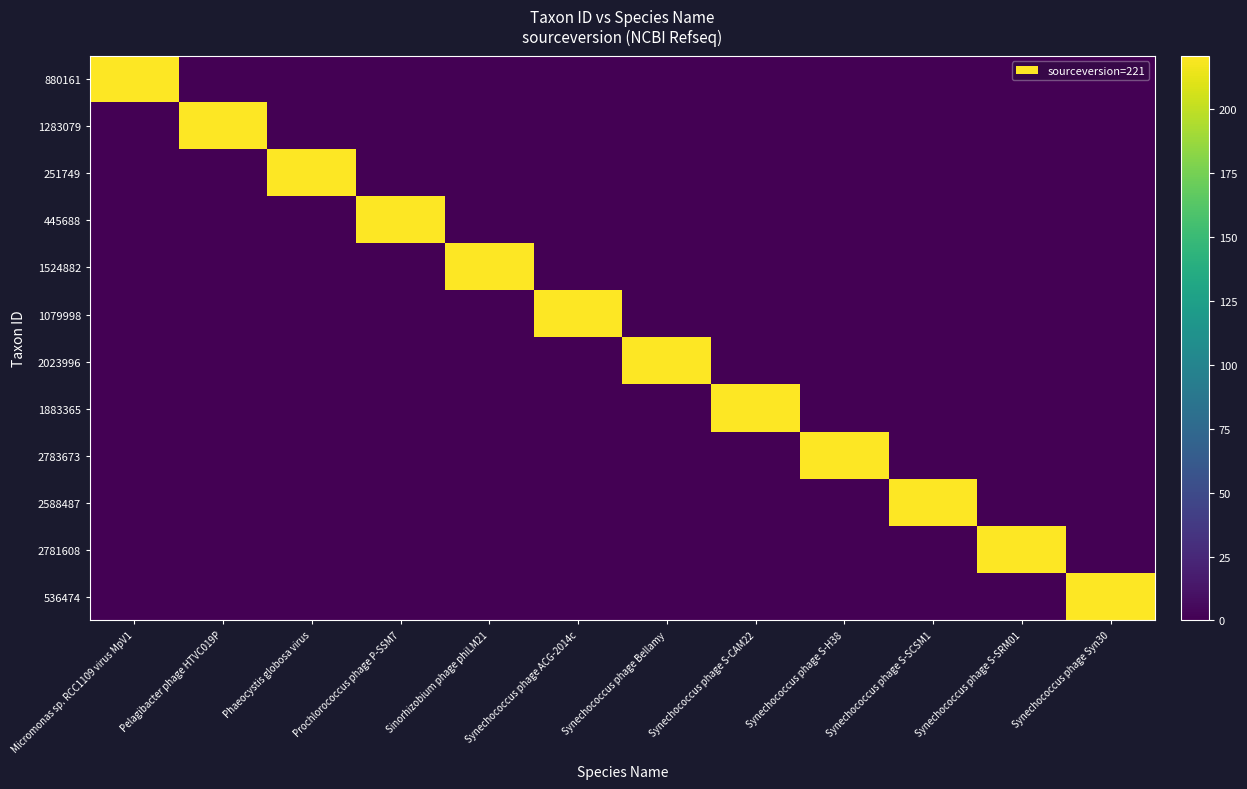

Reading left to right, transcribe all the data shown in this chart.

880161: Micromonas sp. RCC1109 virus MpV1=221	Pelagibacter phage HTVC019P=0	Phaeocystis globosa virus=0	Prochlorococcus phage P-SSM7=0	Sinorhizobium phage phiLM21=0	Synechococcus phage ACG-2014c=0	Synechococcus phage Bellamy=0	Synechococcus phage S-CAM22=0	Synechococcus phage S-H38=0	Synechococcus phage S-SCSM1=0	Synechococcus phage S-SRM01=0	Synechococcus phage Syn30=0
1283079: Micromonas sp. RCC1109 virus MpV1=0	Pelagibacter phage HTVC019P=221	Phaeocystis globosa virus=0	Prochlorococcus phage P-SSM7=0	Sinorhizobium phage phiLM21=0	Synechococcus phage ACG-2014c=0	Synechococcus phage Bellamy=0	Synechococcus phage S-CAM22=0	Synechococcus phage S-H38=0	Synechococcus phage S-SCSM1=0	Synechococcus phage S-SRM01=0	Synechococcus phage Syn30=0
251749: Micromonas sp. RCC1109 virus MpV1=0	Pelagibacter phage HTVC019P=0	Phaeocystis globosa virus=221	Prochlorococcus phage P-SSM7=0	Sinorhizobium phage phiLM21=0	Synechococcus phage ACG-2014c=0	Synechococcus phage Bellamy=0	Synechococcus phage S-CAM22=0	Synechococcus phage S-H38=0	Synechococcus phage S-SCSM1=0	Synechococcus phage S-SRM01=0	Synechococcus phage Syn30=0
445688: Micromonas sp. RCC1109 virus MpV1=0	Pelagibacter phage HTVC019P=0	Phaeocystis globosa virus=0	Prochlorococcus phage P-SSM7=221	Sinorhizobium phage phiLM21=0	Synechococcus phage ACG-2014c=0	Synechococcus phage Bellamy=0	Synechococcus phage S-CAM22=0	Synechococcus phage S-H38=0	Synechococcus phage S-SCSM1=0	Synechococcus phage S-SRM01=0	Synechococcus phage Syn30=0
1524882: Micromonas sp. RCC1109 virus MpV1=0	Pelagibacter phage HTVC019P=0	Phaeocystis globosa virus=0	Prochlorococcus phage P-SSM7=0	Sinorhizobium phage phiLM21=221	Synechococcus phage ACG-2014c=0	Synechococcus phage Bellamy=0	Synechococcus phage S-CAM22=0	Synechococcus phage S-H38=0	Synechococcus phage S-SCSM1=0	Synechococcus phage S-SRM01=0	Synechococcus phage Syn30=0
1079998: Micromonas sp. RCC1109 virus MpV1=0	Pelagibacter phage HTVC019P=0	Phaeocystis globosa virus=0	Prochlorococcus phage P-SSM7=0	Sinorhizobium phage phiLM21=0	Synechococcus phage ACG-2014c=221	Synechococcus phage Bellamy=0	Synechococcus phage S-CAM22=0	Synechococcus phage S-H38=0	Synechococcus phage S-SCSM1=0	Synechococcus phage S-SRM01=0	Synechococcus phage Syn30=0
2023996: Micromonas sp. RCC1109 virus MpV1=0	Pelagibacter phage HTVC019P=0	Phaeocystis globosa virus=0	Prochlorococcus phage P-SSM7=0	Sinorhizobium phage phiLM21=0	Synechococcus phage ACG-2014c=0	Synechococcus phage Bellamy=221	Synechococcus phage S-CAM22=0	Synechococcus phage S-H38=0	Synechococcus phage S-SCSM1=0	Synechococcus phage S-SRM01=0	Synechococcus phage Syn30=0
1883365: Micromonas sp. RCC1109 virus MpV1=0	Pelagibacter phage HTVC019P=0	Phaeocystis globosa virus=0	Prochlorococcus phage P-SSM7=0	Sinorhizobium phage phiLM21=0	Synechococcus phage ACG-2014c=0	Synechococcus phage Bellamy=0	Synechococcus phage S-CAM22=221	Synechococcus phage S-H38=0	Synechococcus phage S-SCSM1=0	Synechococcus phage S-SRM01=0	Synechococcus phage Syn30=0
2783673: Micromonas sp. RCC1109 virus MpV1=0	Pelagibacter phage HTVC019P=0	Phaeocystis globosa virus=0	Prochlorococcus phage P-SSM7=0	Sinorhizobium phage phiLM21=0	Synechococcus phage ACG-2014c=0	Synechococcus phage Bellamy=0	Synechococcus phage S-CAM22=0	Synechococcus phage S-H38=221	Synechococcus phage S-SCSM1=0	Synechococcus phage S-SRM01=0	Synechococcus phage Syn30=0
2588487: Micromonas sp. RCC1109 virus MpV1=0	Pelagibacter phage HTVC019P=0	Phaeocystis globosa virus=0	Prochlorococcus phage P-SSM7=0	Sinorhizobium phage phiLM21=0	Synechococcus phage ACG-2014c=0	Synechococcus phage Bellamy=0	Synechococcus phage S-CAM22=0	Synechococcus phage S-H38=0	Synechococcus phage S-SCSM1=221	Synechococcus phage S-SRM01=0	Synechococcus phage Syn30=0
2781608: Micromonas sp. RCC1109 virus MpV1=0	Pelagibacter phage HTVC019P=0	Phaeocystis globosa virus=0	Prochlorococcus phage P-SSM7=0	Sinorhizobium phage phiLM21=0	Synechococcus phage ACG-2014c=0	Synechococcus phage Bellamy=0	Synechococcus phage S-CAM22=0	Synechococcus phage S-H38=0	Synechococcus phage S-SCSM1=0	Synechococcus phage S-SRM01=221	Synechococcus phage Syn30=0
536474: Micromonas sp. RCC1109 virus MpV1=0	Pelagibacter phage HTVC019P=0	Phaeocystis globosa virus=0	Prochlorococcus phage P-SSM7=0	Sinorhizobium phage phiLM21=0	Synechococcus phage ACG-2014c=0	Synechococcus phage Bellamy=0	Synechococcus phage S-CAM22=0	Synechococcus phage S-H38=0	Synechococcus phage S-SCSM1=0	Synechococcus phage S-SRM01=0	Synechococcus phage Syn30=221